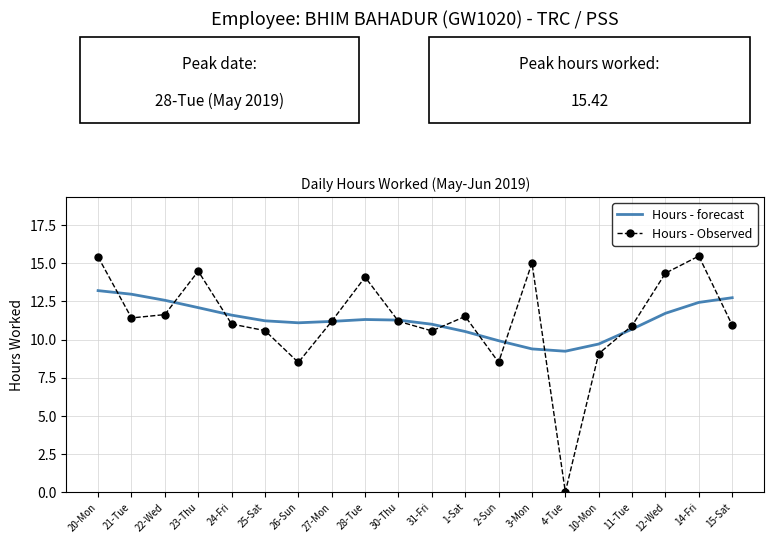

What are all the series names shown in the legend?

Hours - forecast, Hours - Observed